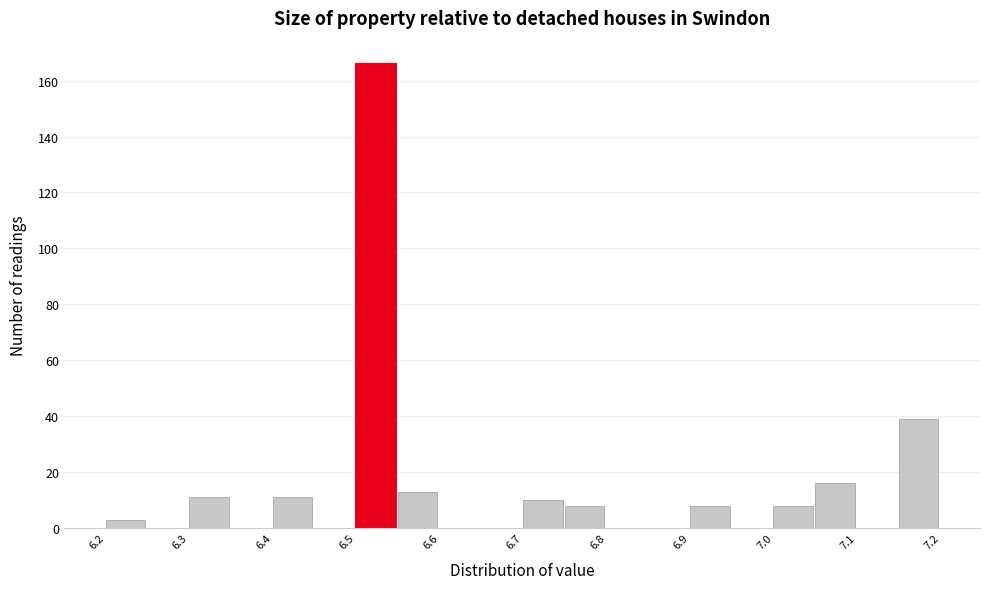

What is the height of the bar covering 7.05 to 7.10 on the x-axis? The values are not printed on the chart, so give them approximately, as read against the axis.

16